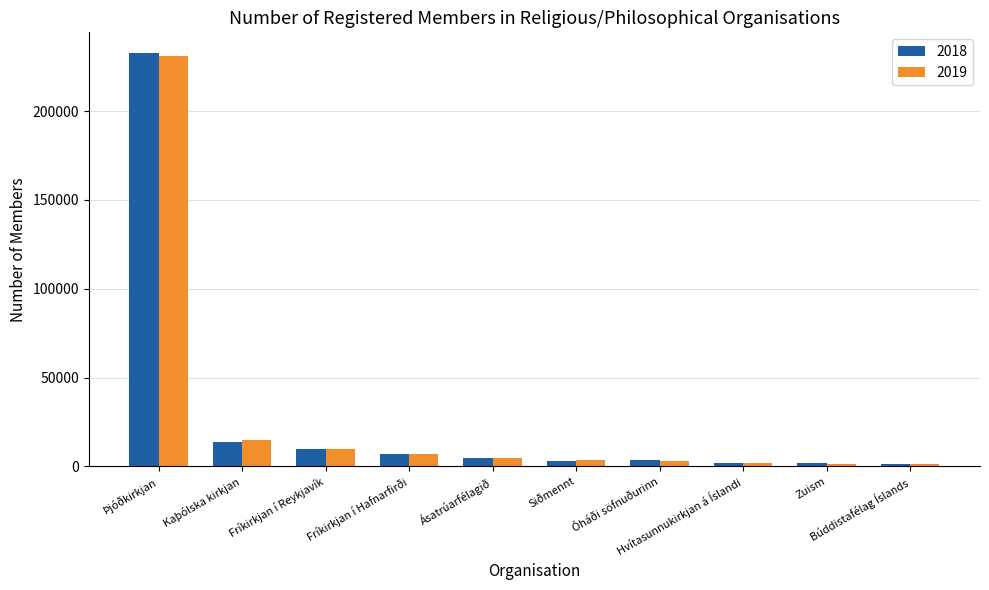

Which series has the widest spread of values?

2018